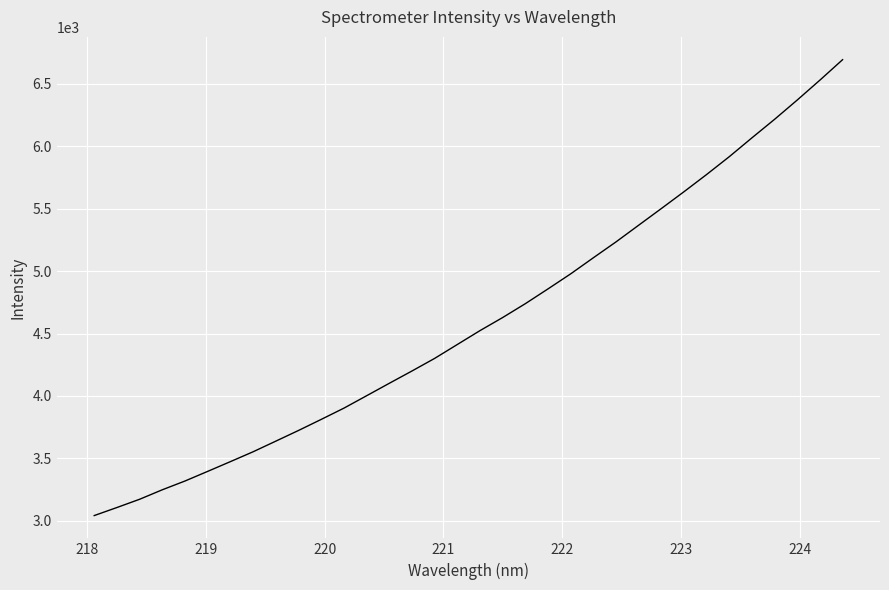

What is the difference between the maximum and minimum values?

3653.8